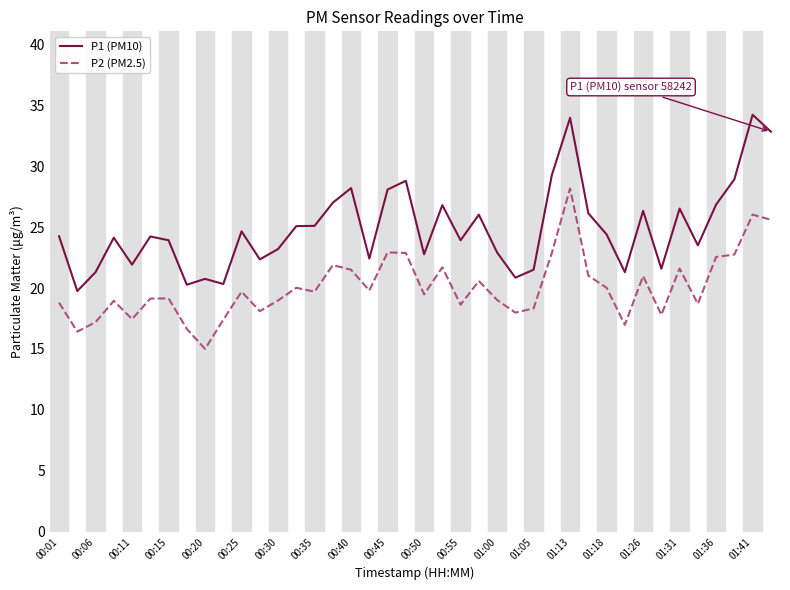

What is the difference between the maximum and minimum values in the P2 (PM2.5) series?

13.2